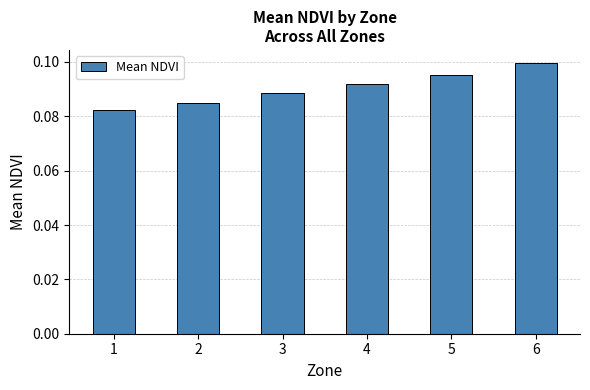

At which category does the chart reach its peak across all series?

6